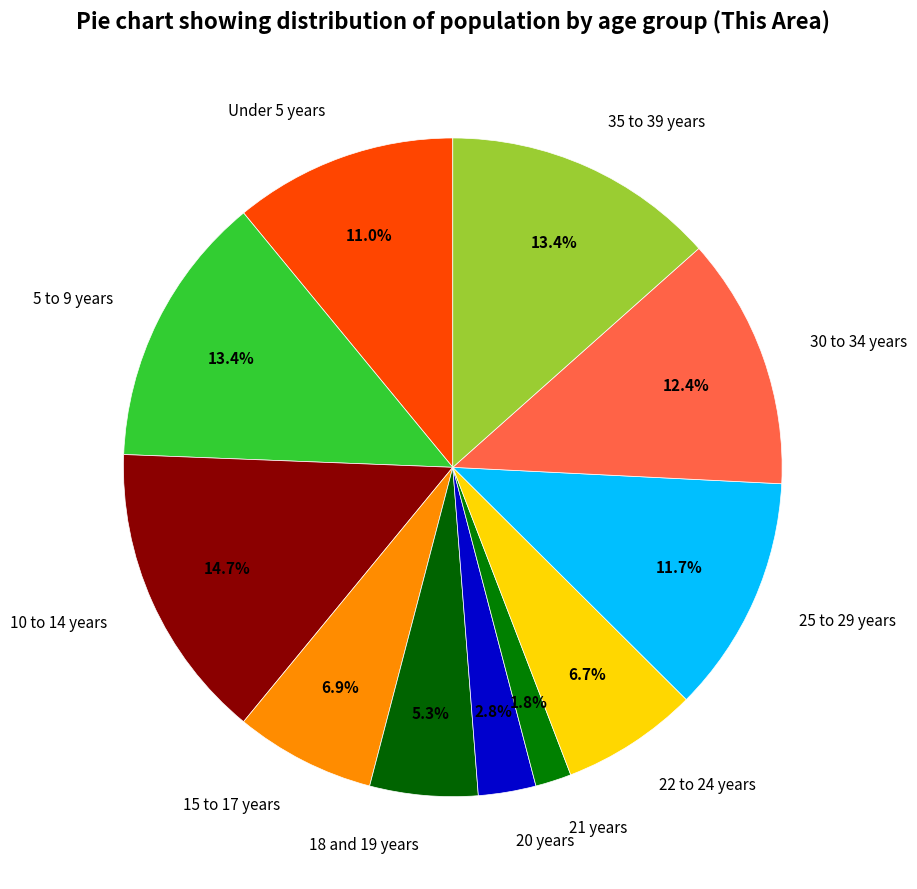

True or false: 30 to 34 years accounts for 23% of the total.

False